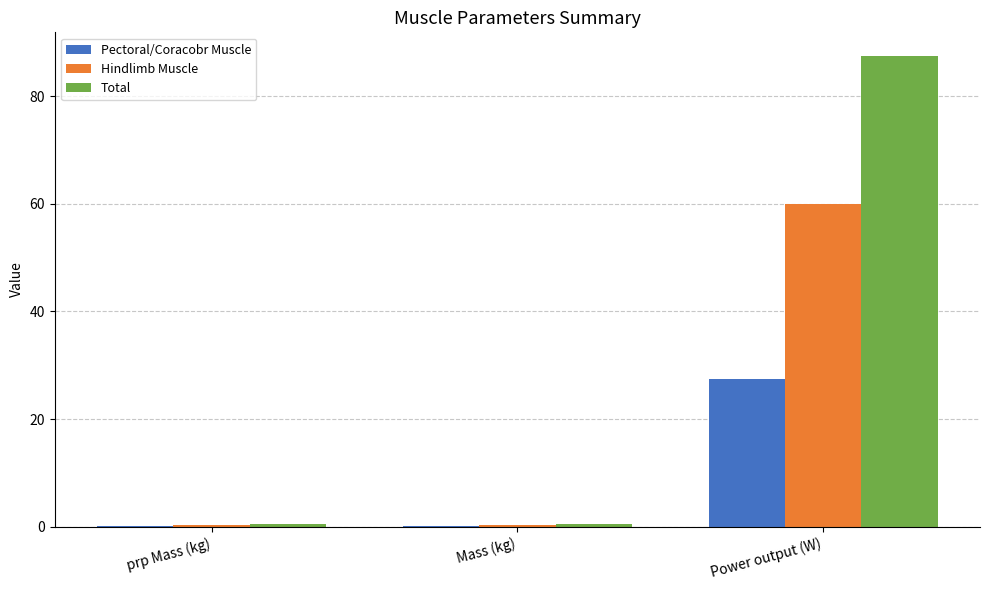

Are the bars horizontal?

No